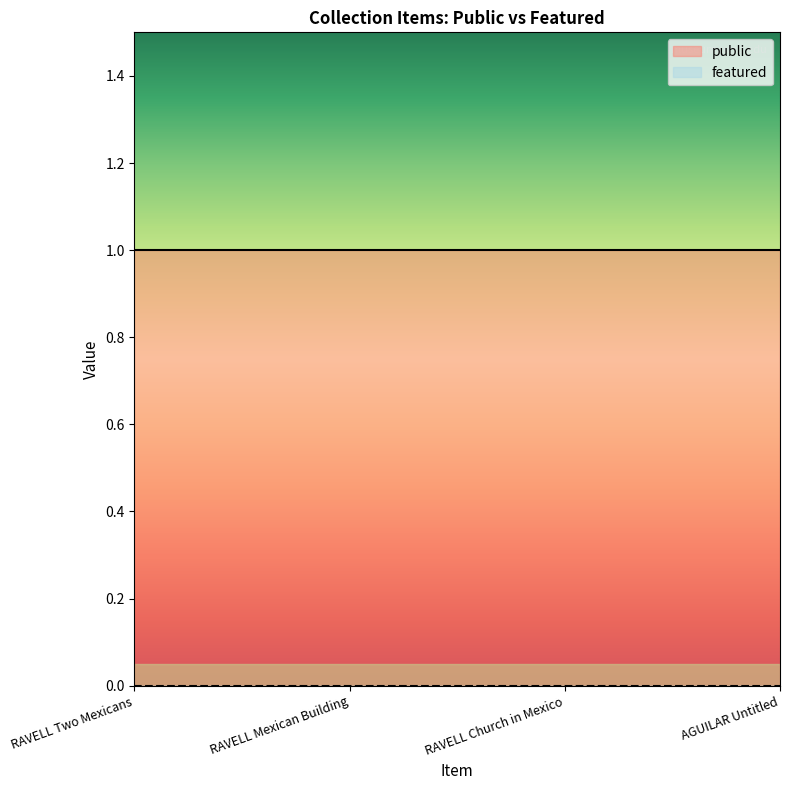

Which series has the largest total across all categories?

public